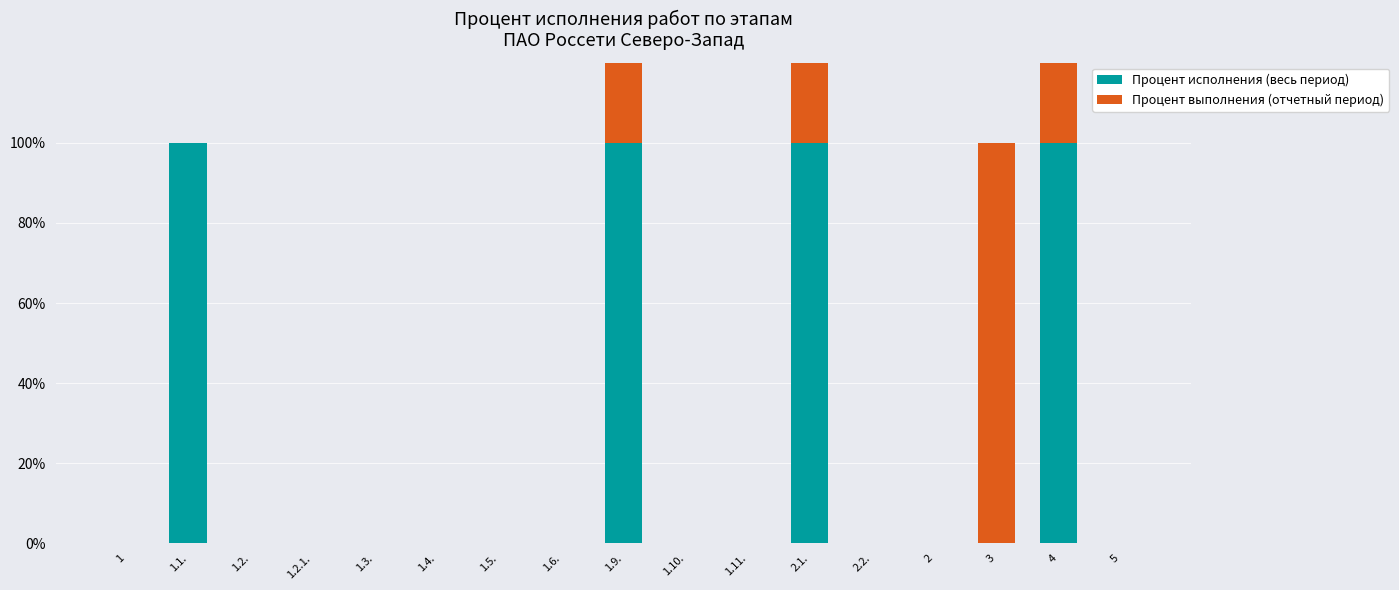

Rank the series at 1 from lowest to highest value.

Процент исполнения (весь период), Процент выполнения (отчетный период)